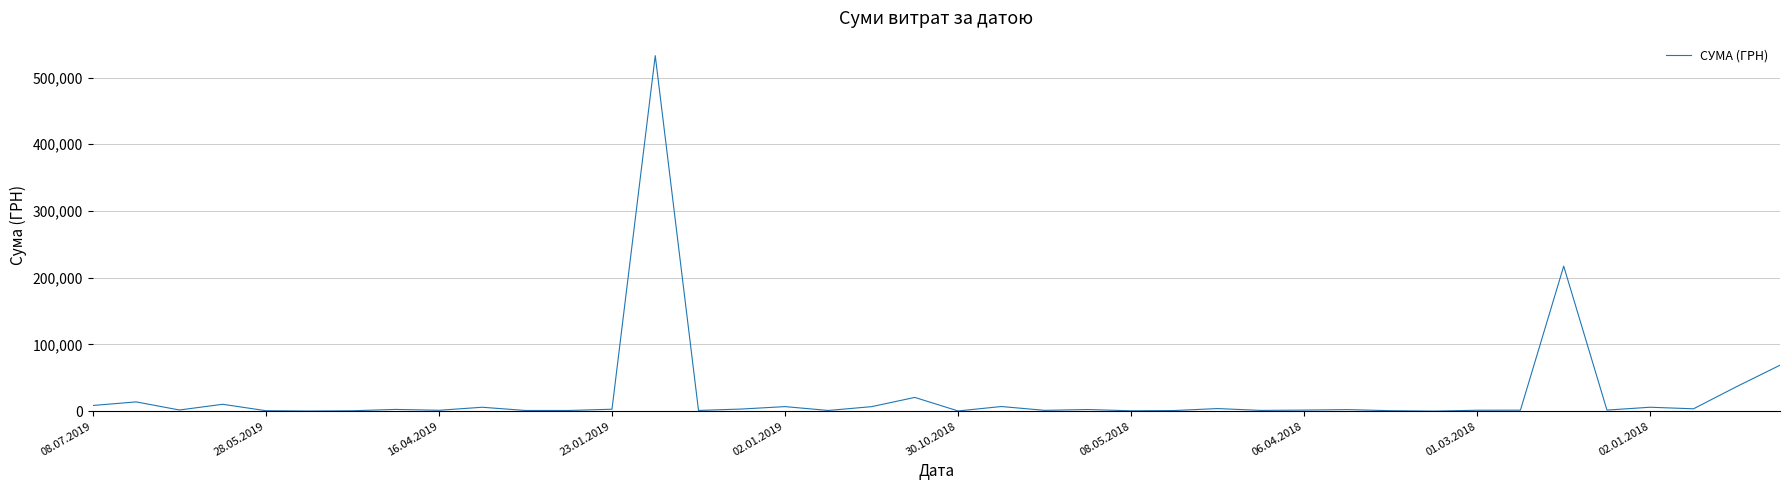

What is the maximum value shown in the chart?

532782.7